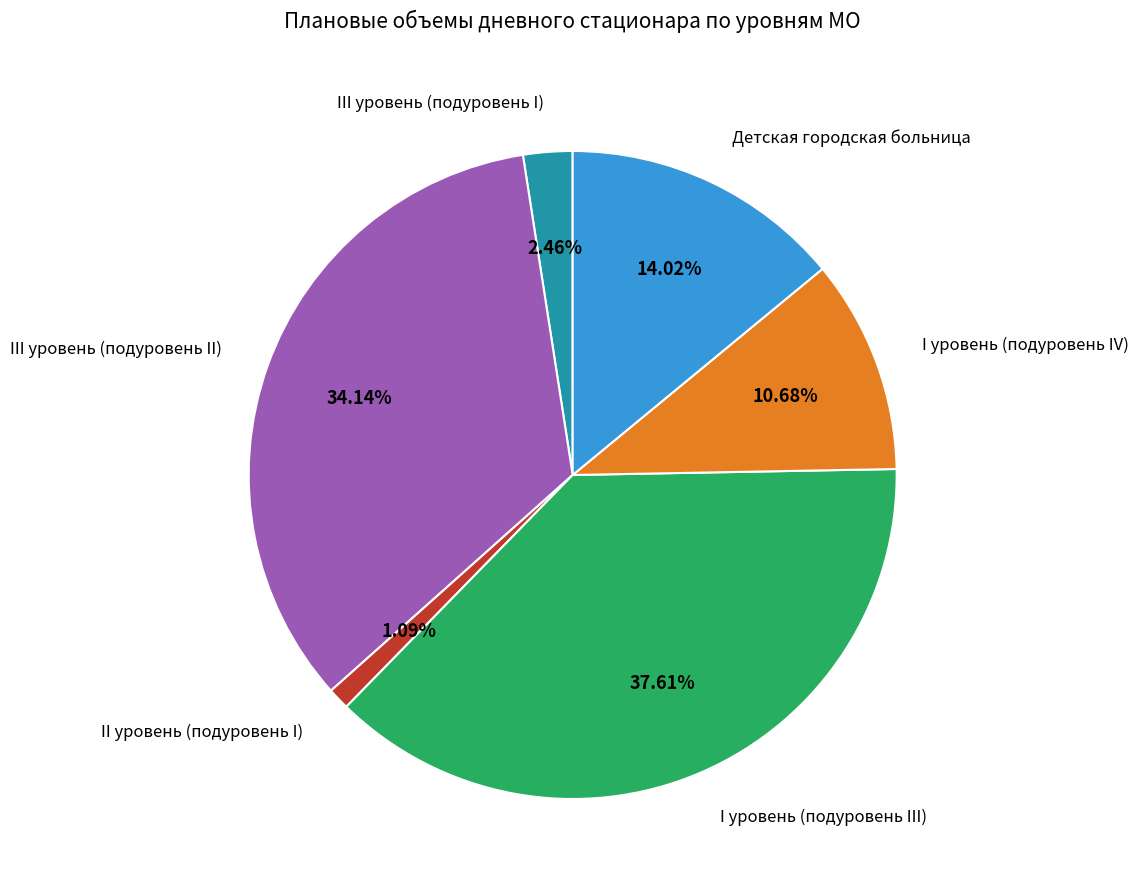

Is there any slice that represents more than half of the pie?

No